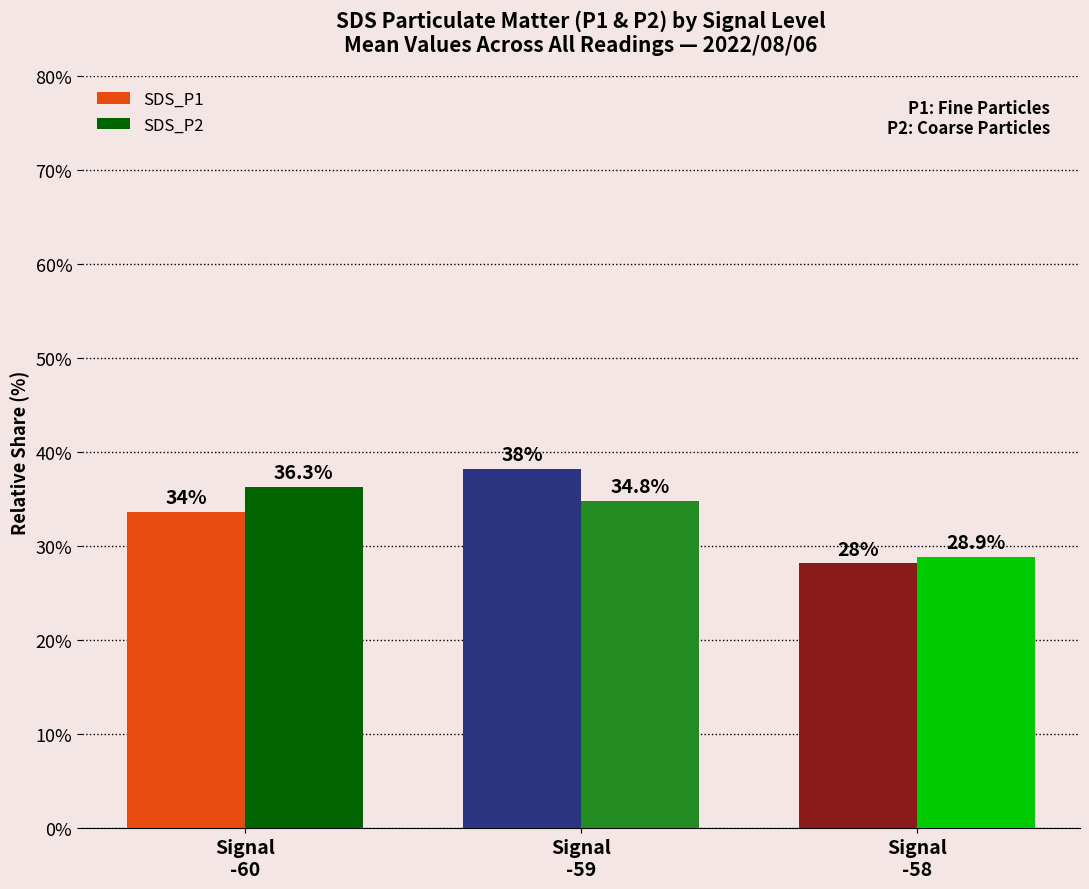

What is the average value of the SDS_P2 series?

33.3